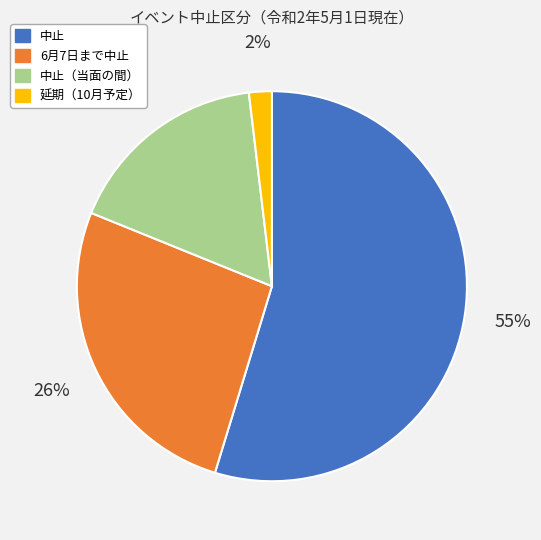

Is there a majority slice in this chart?

Yes